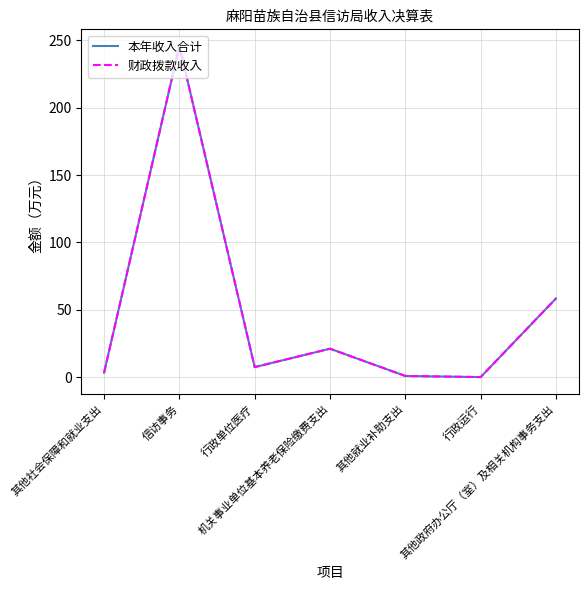

Is it true that 财政拨款收入 equals 24.9 at 其他政府办公厅（室）及相关机构事务支出?

False